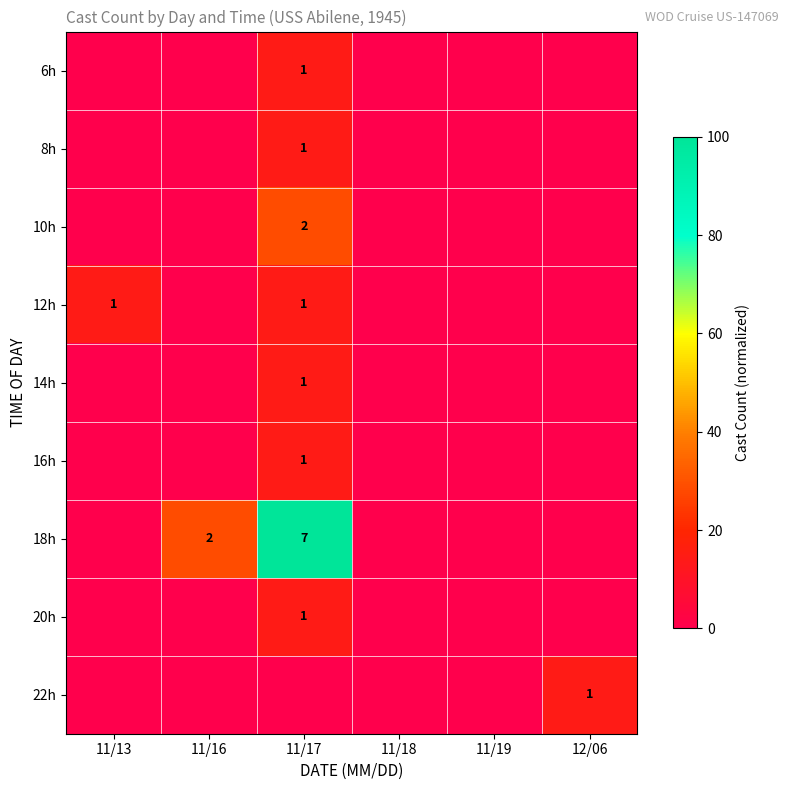

The value of 18h at 11/16 is 2. True or false?

True